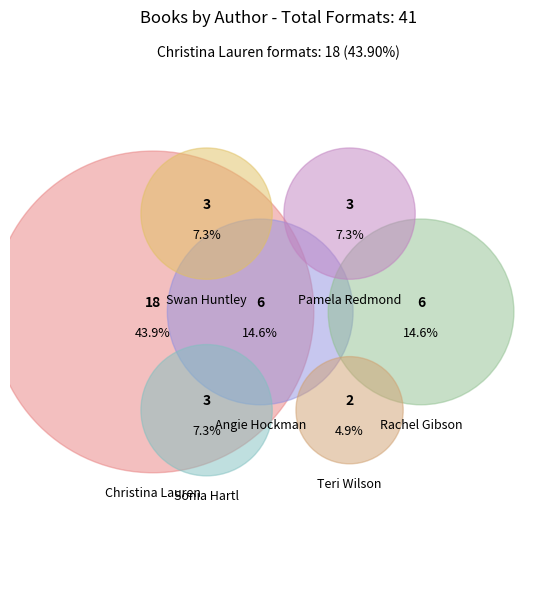

Which category has the biggest portion of the pie?

Christina Lauren